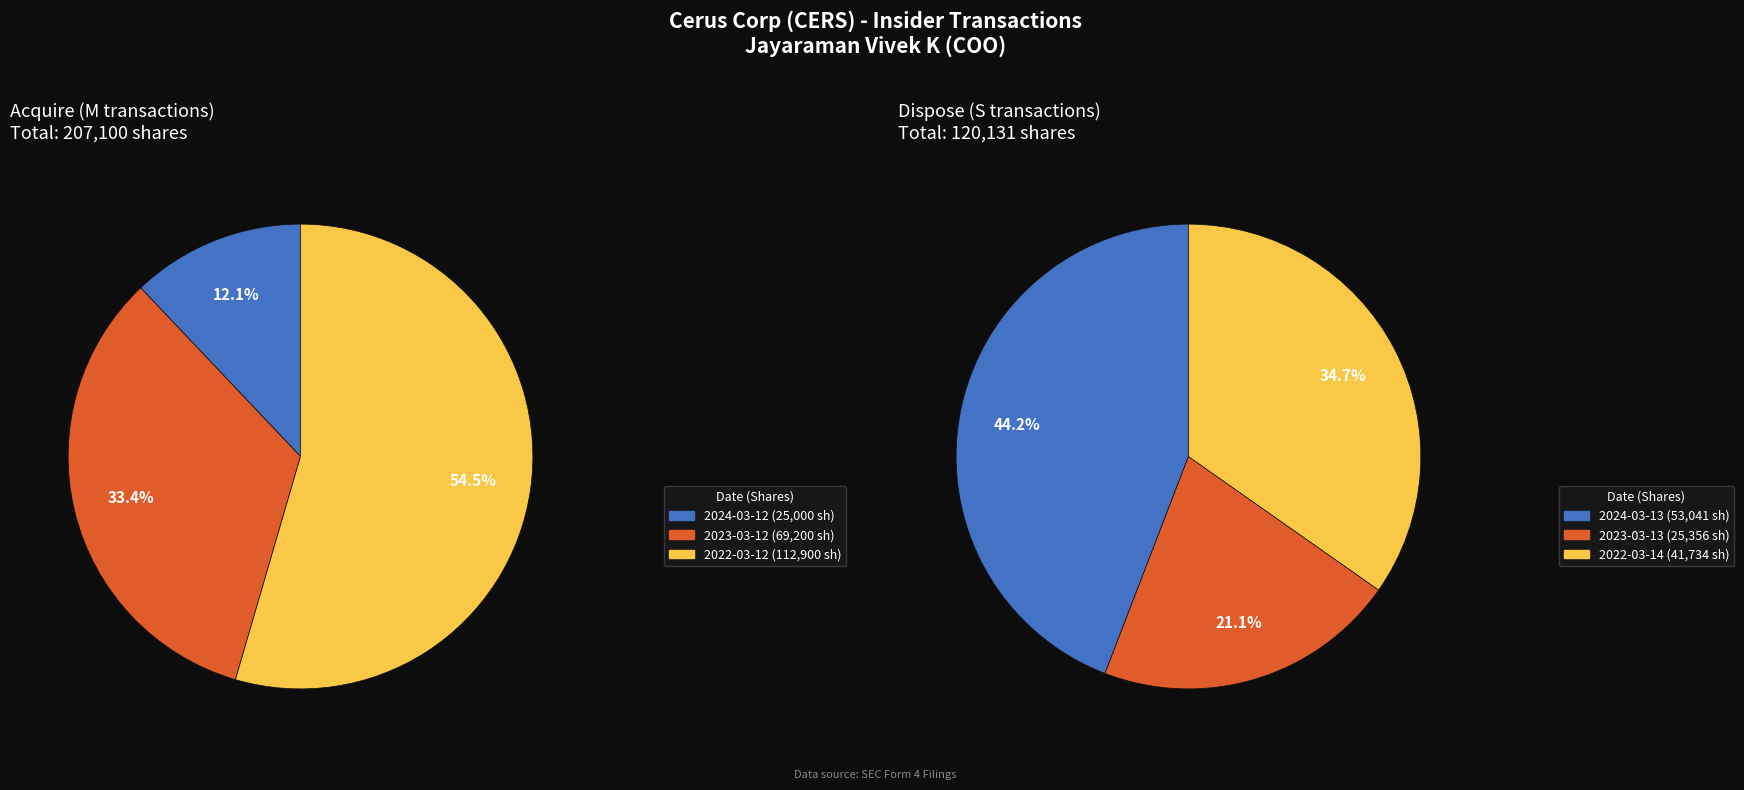

Which category has the smallest portion of the pie?

2024-03-12